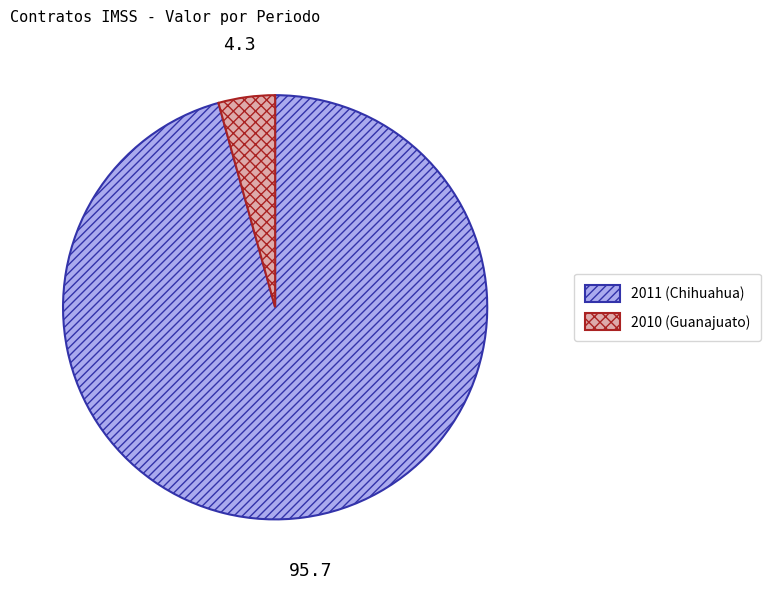

Is there a majority slice in this chart?

Yes